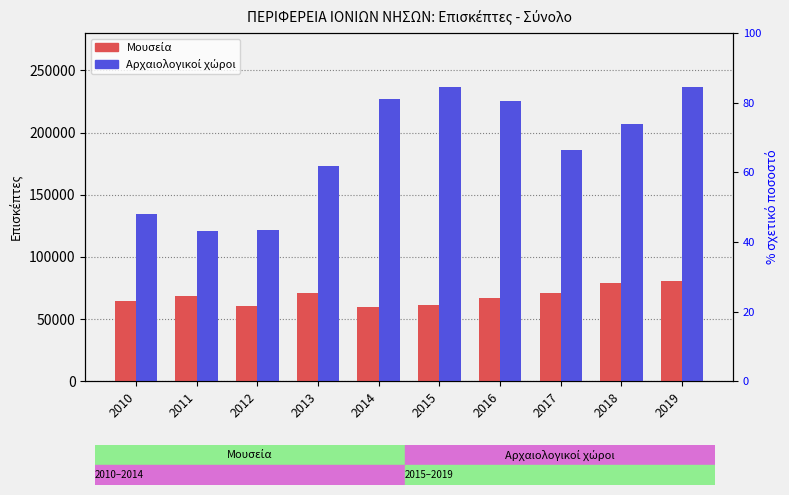

How many data points does each series have?

10